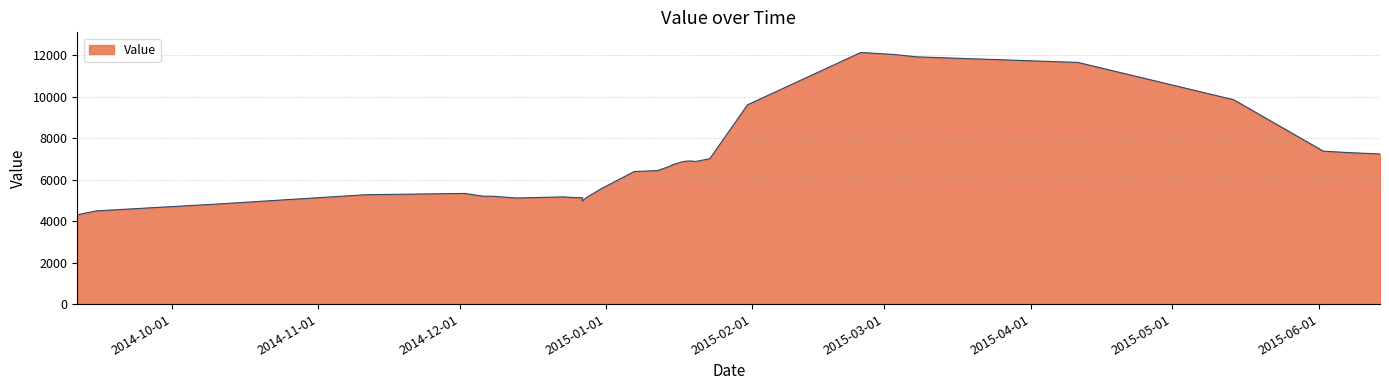

How many interior local peaks (higher than both neighbors) does the data have?

4